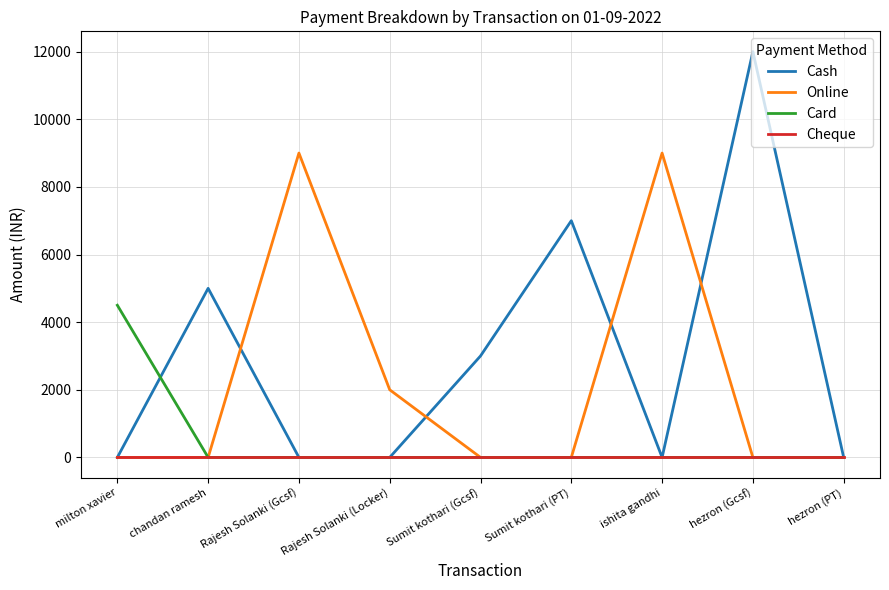

At which category is the sum across all series the highest?

hezron (Gcsf)